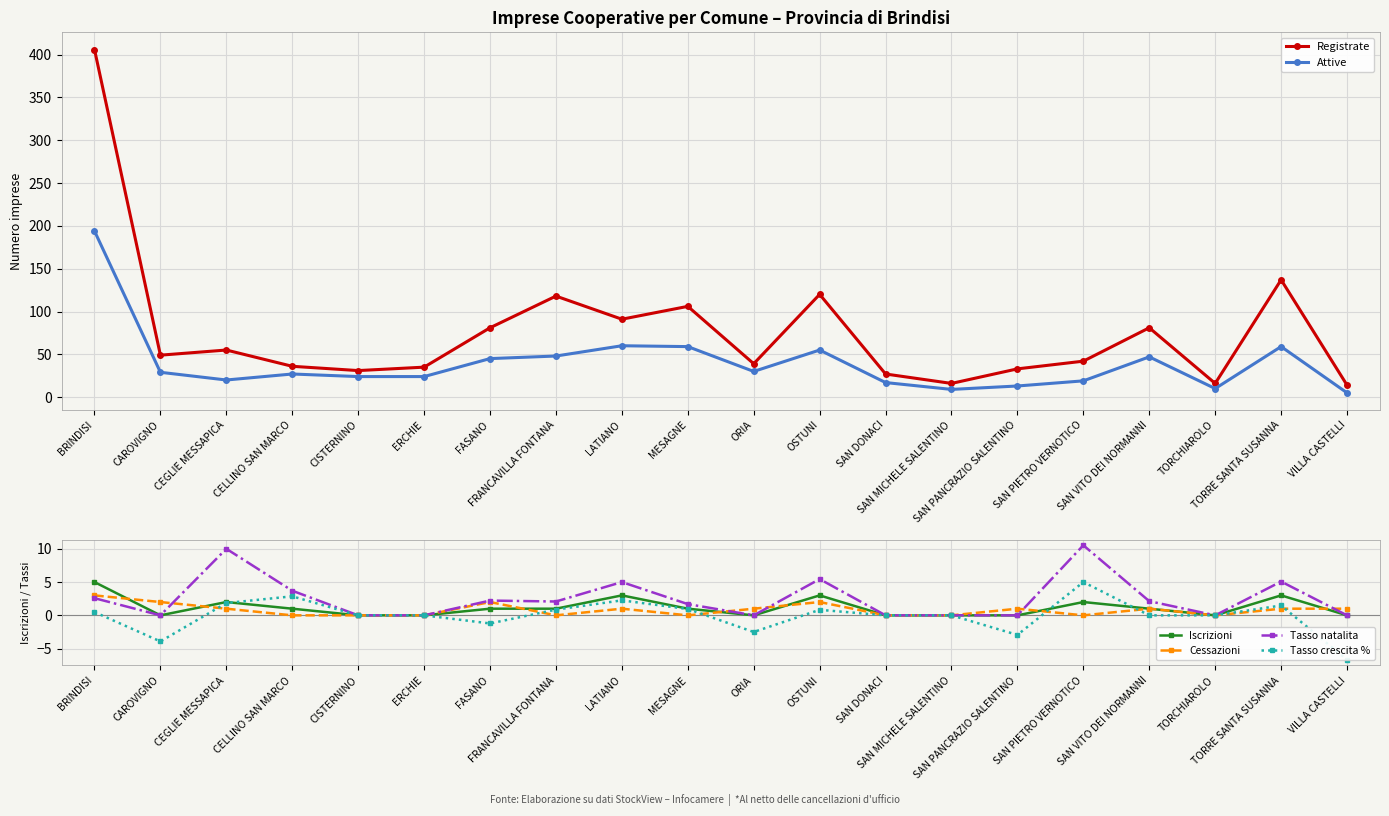

At which label does Cessazioni reach its minimum?

CELLINO SAN MARCO